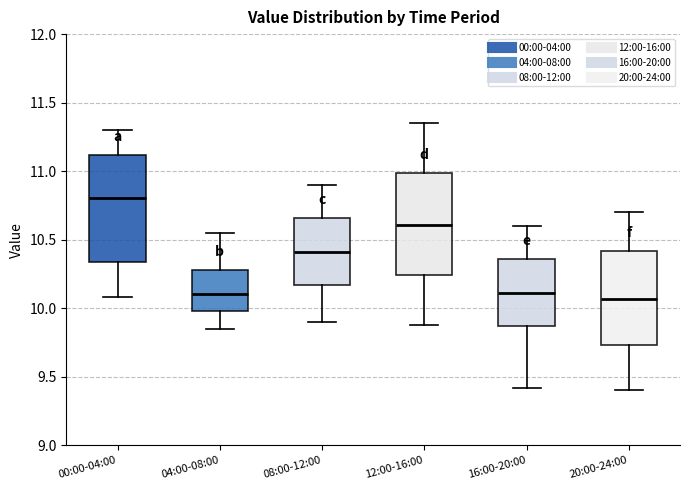

Where is the lower edge of the box for 08:00-12:00 on the y-axis? The values are not printed on the chart, so give them approximately, as read against the axis.

10.15